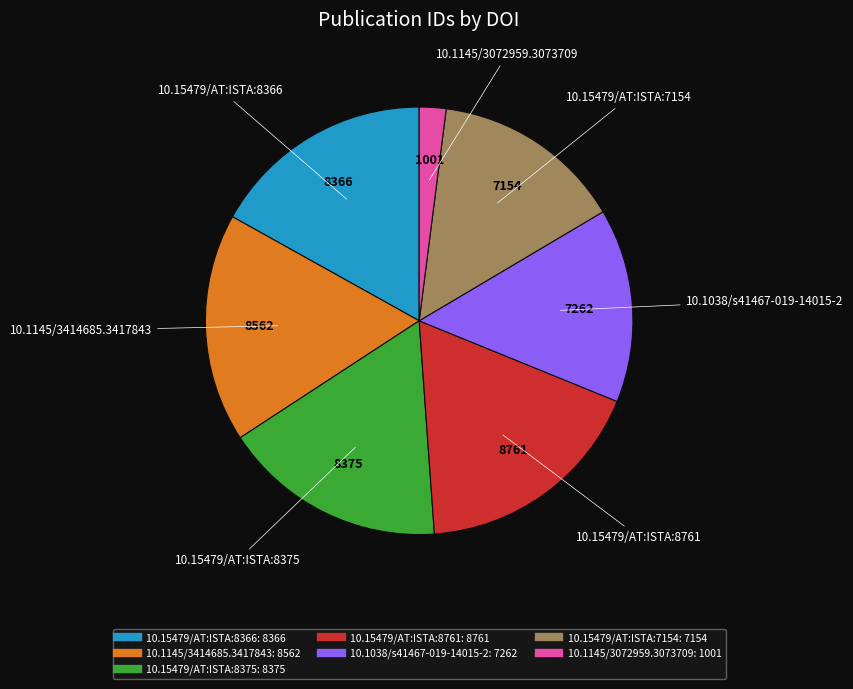

Does 10.15479/AT:ISTA:8761 account for over 50% of the chart?

No